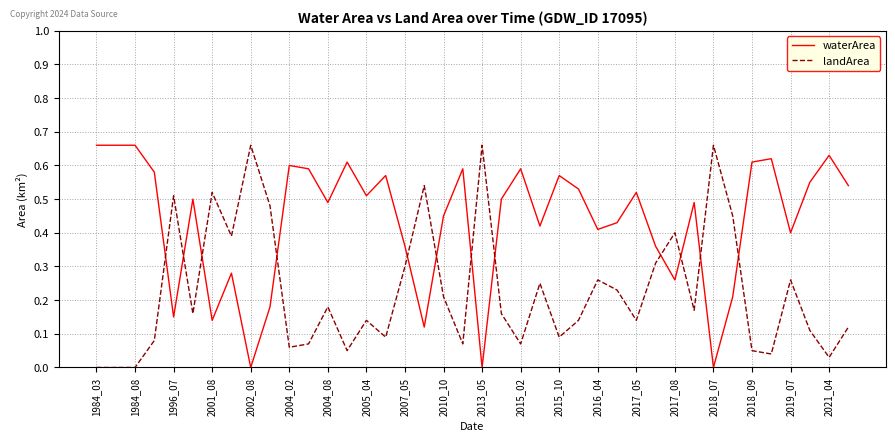

Which series has the largest total across all categories?

waterArea